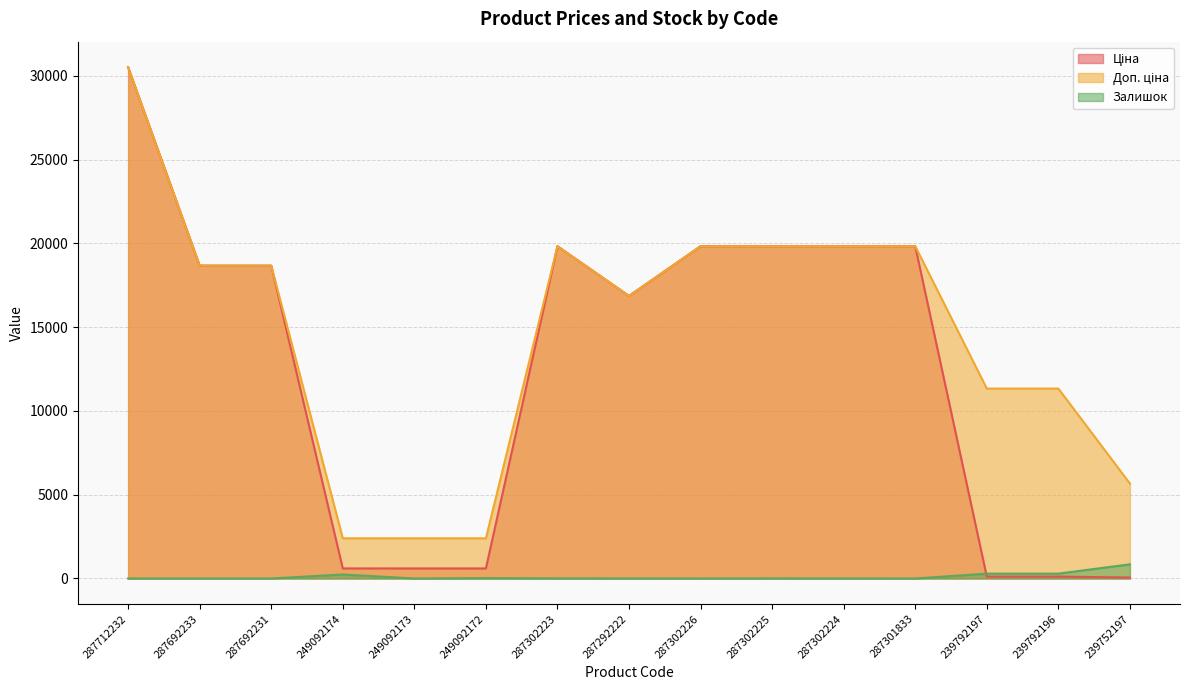

What is the value of the Доп. ціна point at the 4th from the left?

2398.7